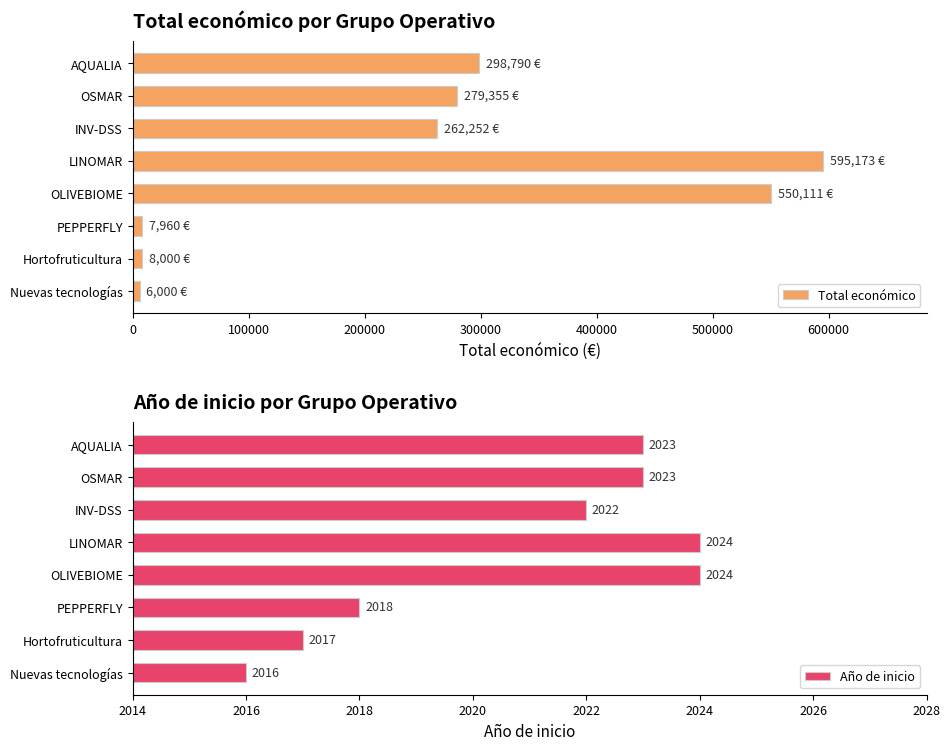

The value of Total económico at OLIVEBIOME is 550111. True or false?

True